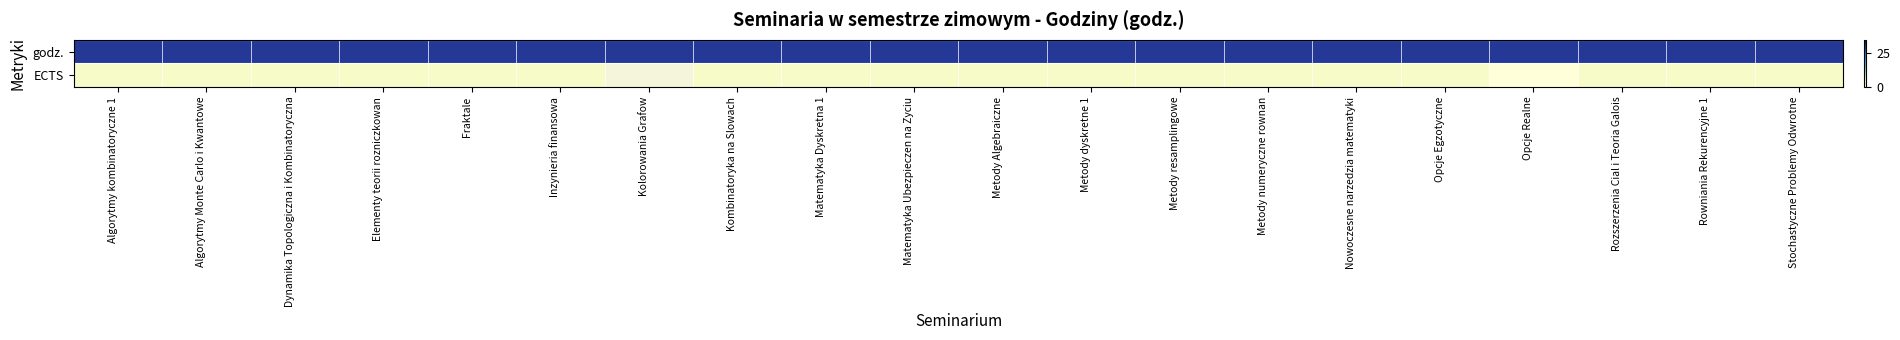

The godz. series shows 45.2 at Metody Algebraiczne. True or false?

False